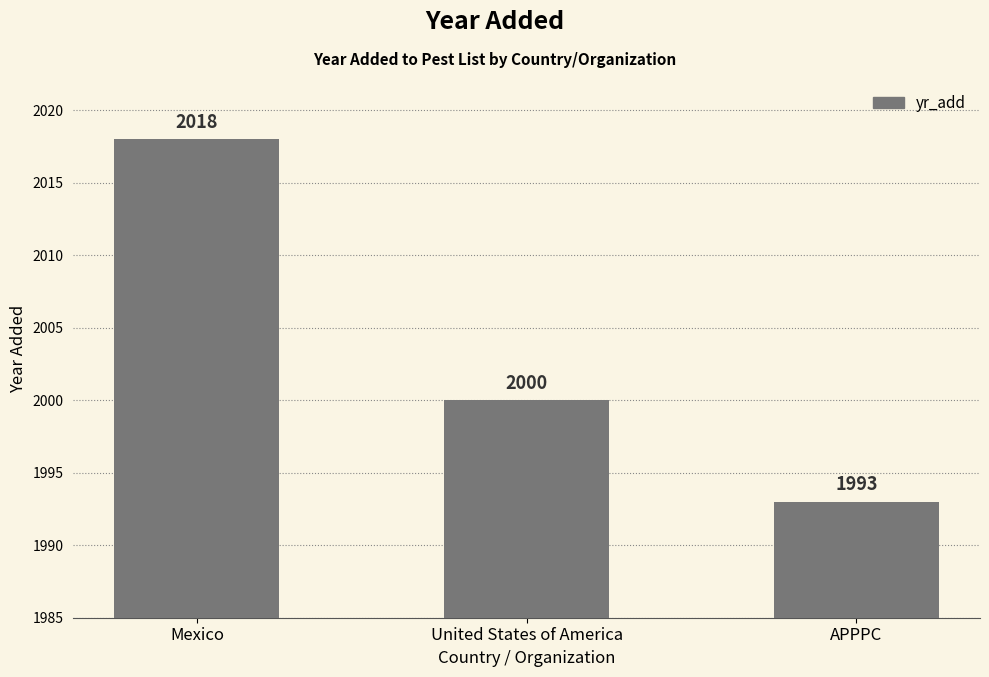

What is the label of the 1st bar from the right?

APPPC